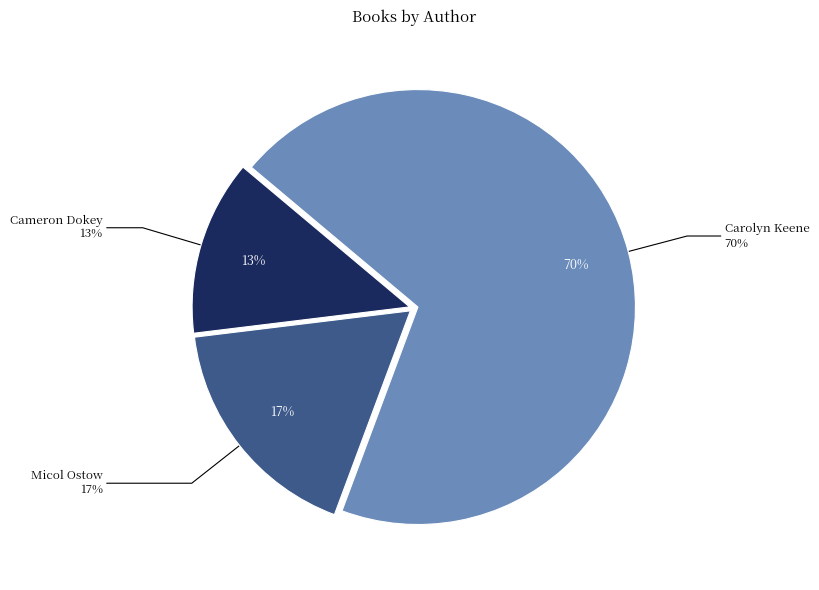

Is Carolyn Keene (1797917) the majority of the pie?

Yes